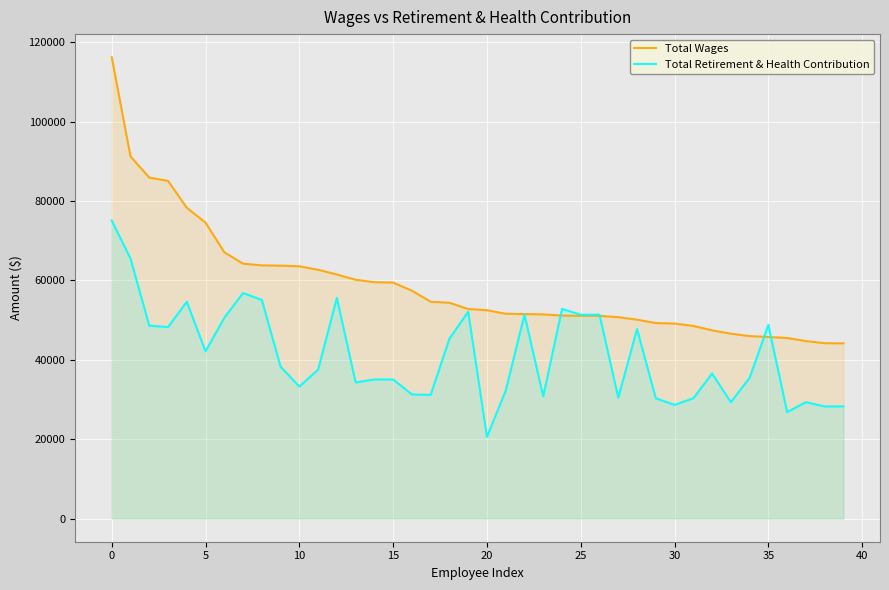

True or false: Total Retirement & Health Contribution has more than 0 interior local peaks.

True